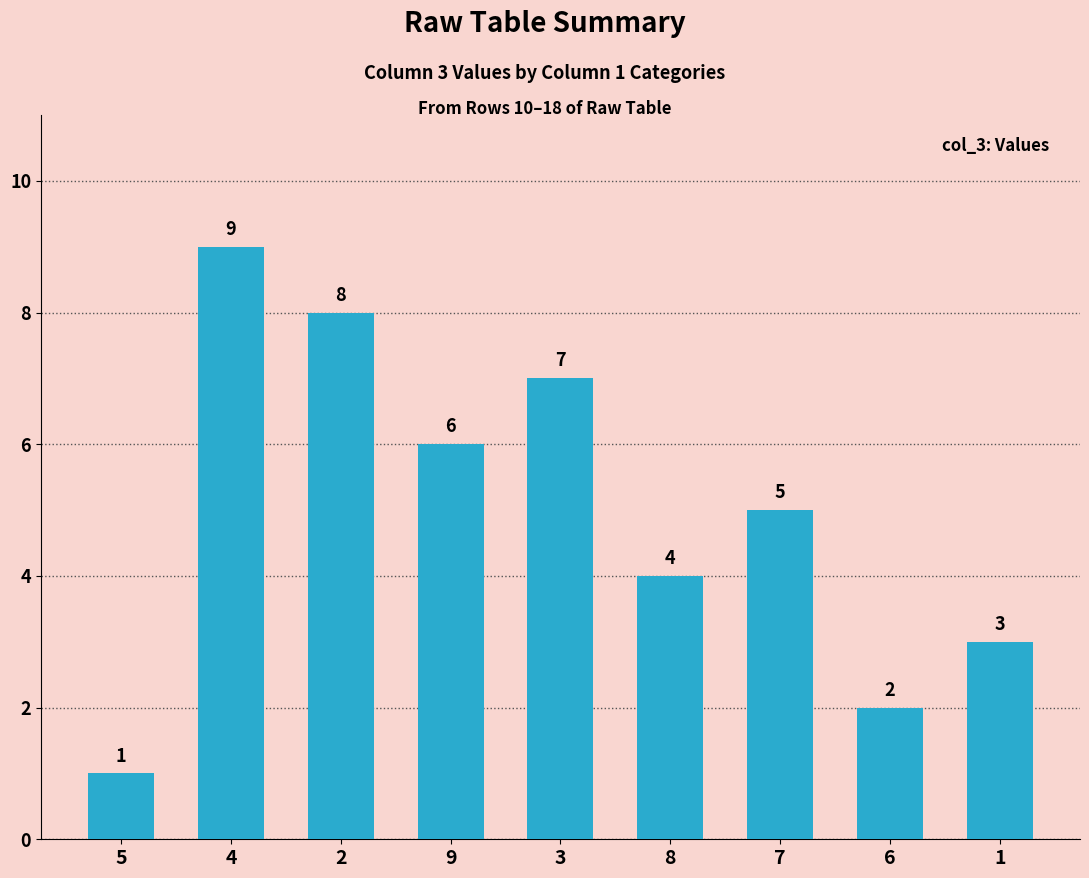

Reading left to right, list all the values displayed in this chart.

1	9	8	6	7	4	5	2	3